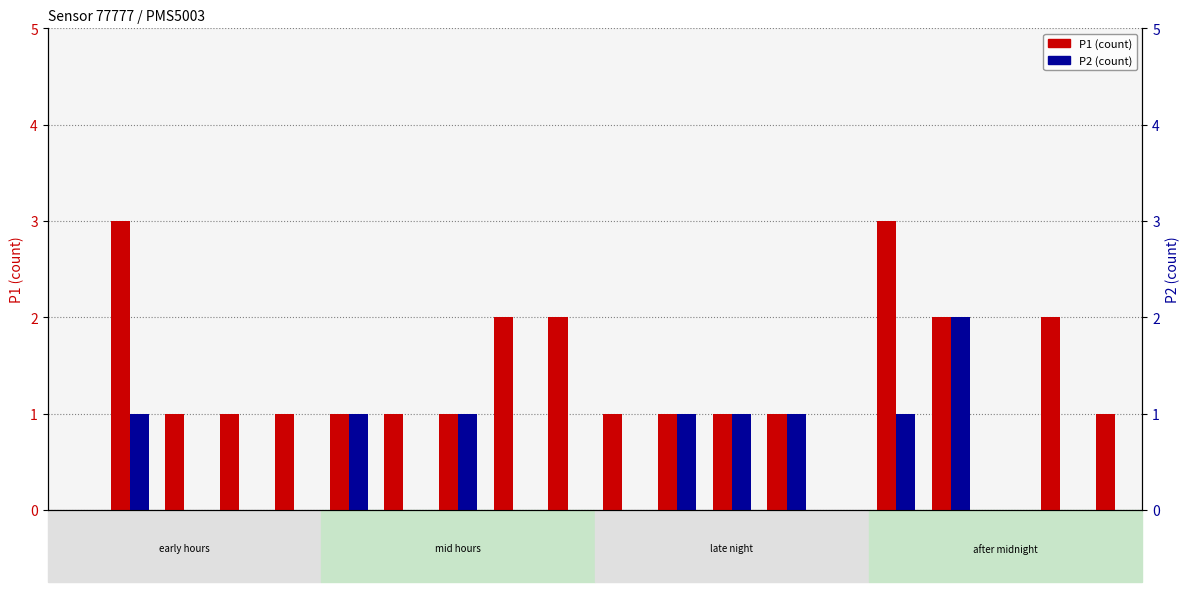

Which series has the largest range (max minus min)?

P1 (count)